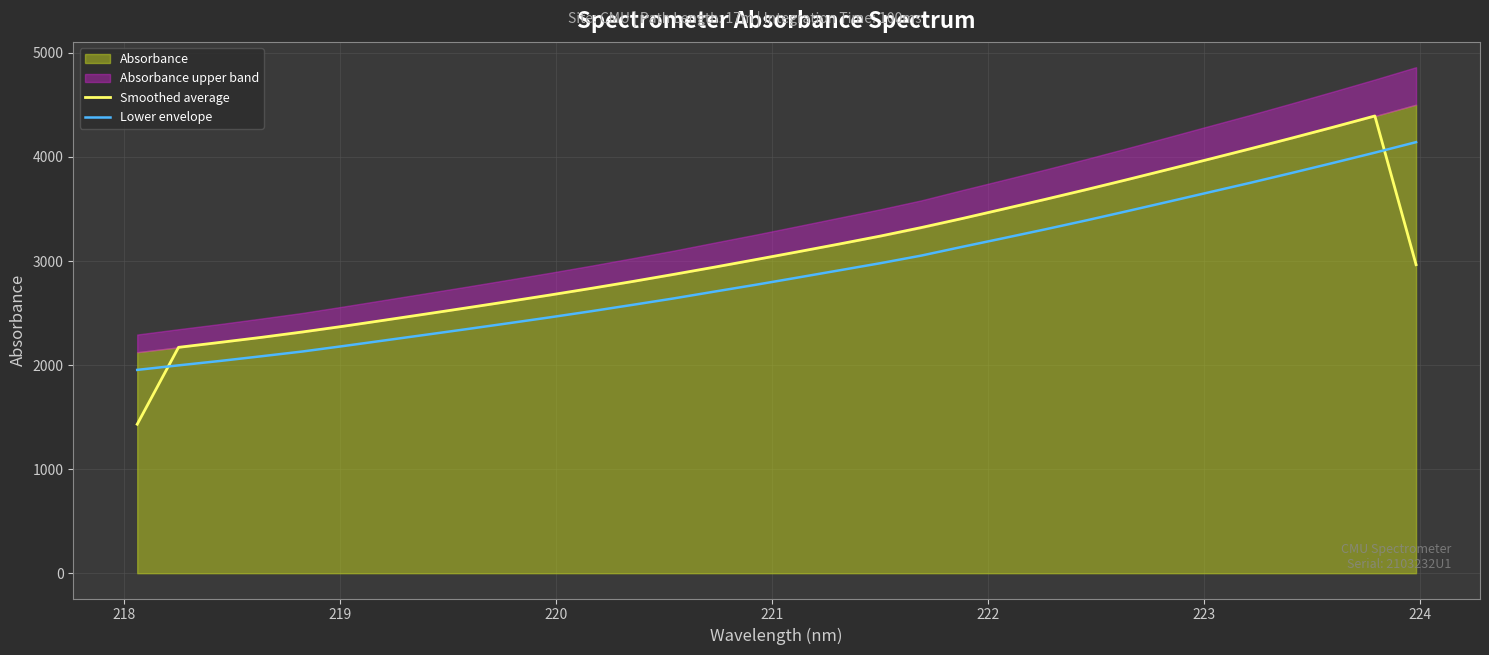

True or false: Lower envelope and Smoothed average cross at least once.

True